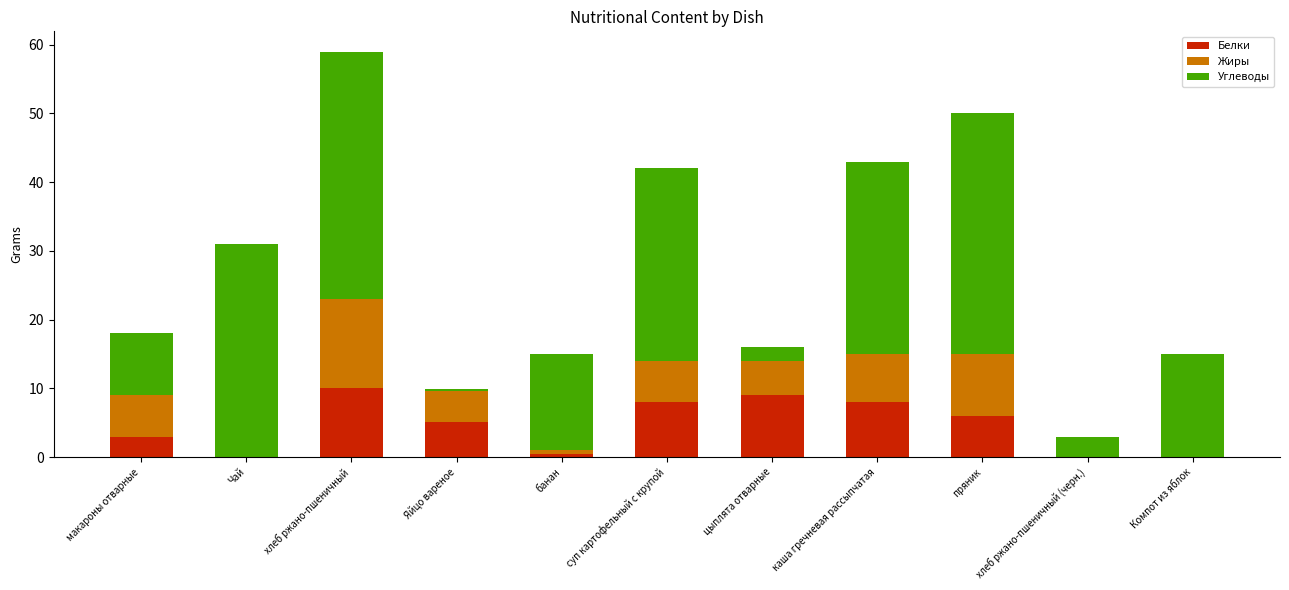

How many categories are shown in the chart?

11